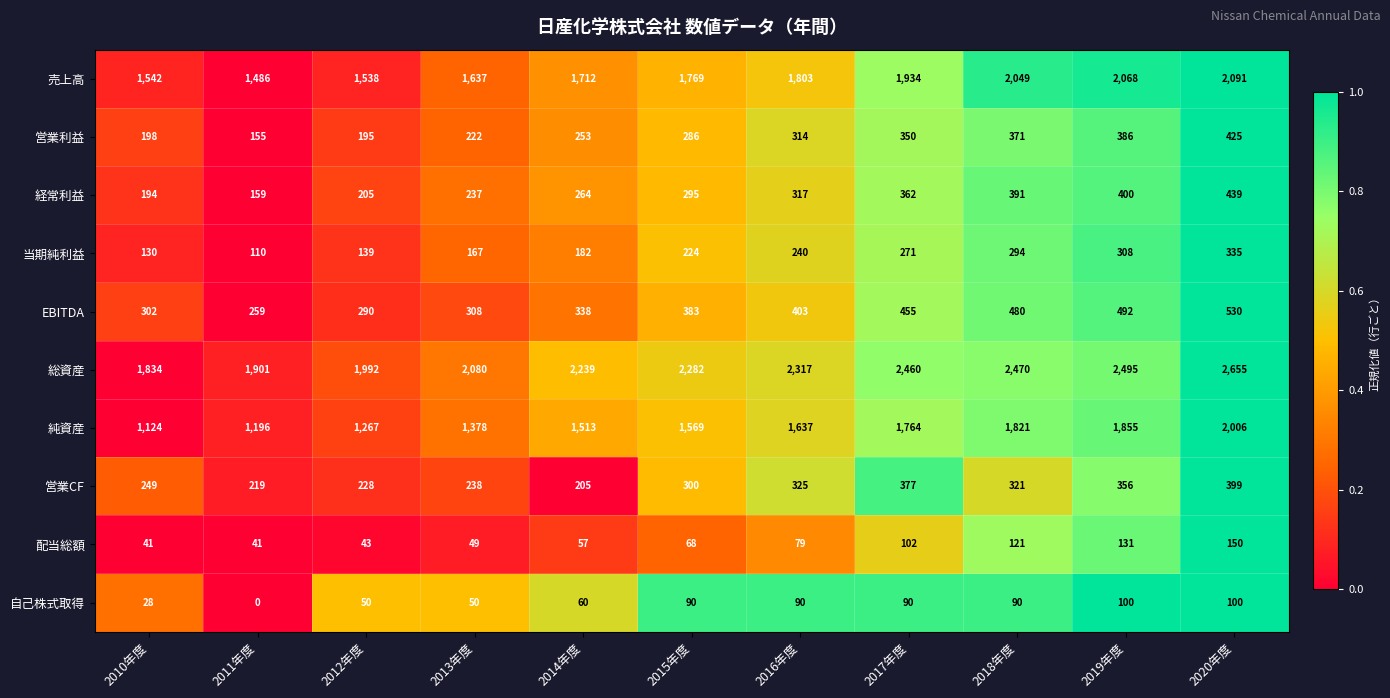

What is the highest value of the 売上高 series?

2091